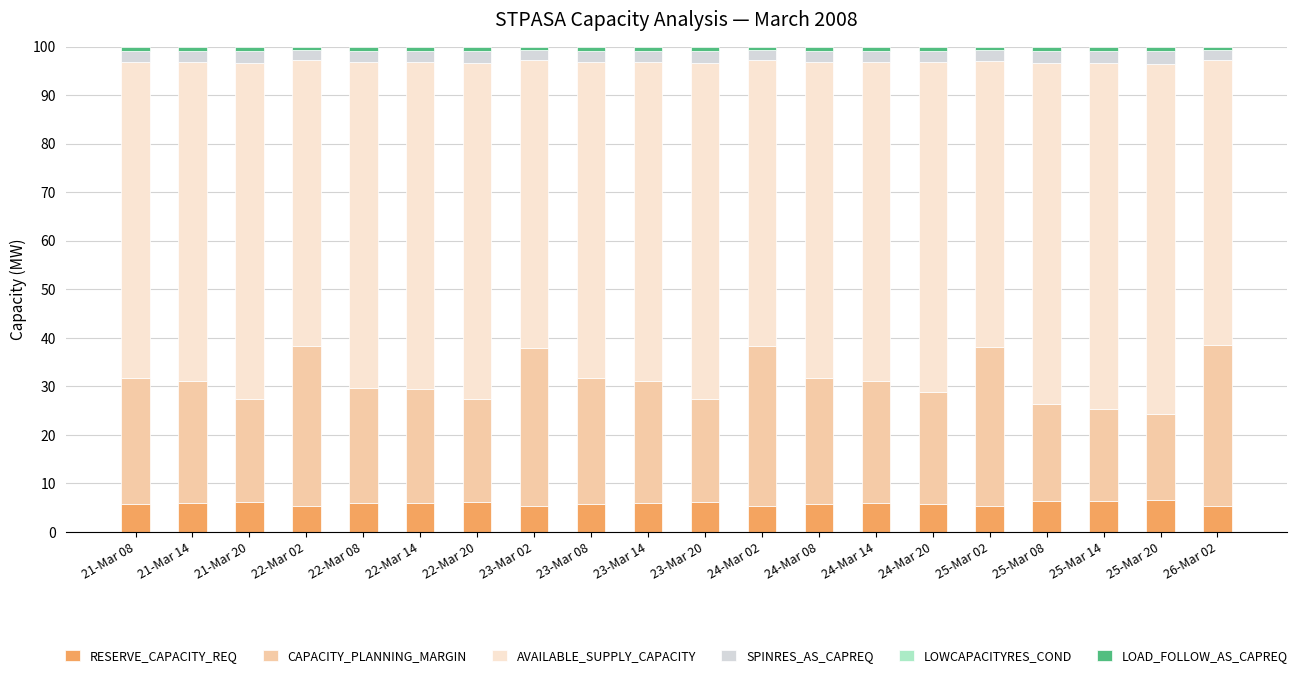

What is the highest value of the RESERVE_CAPACITY_REQ series?

6.5